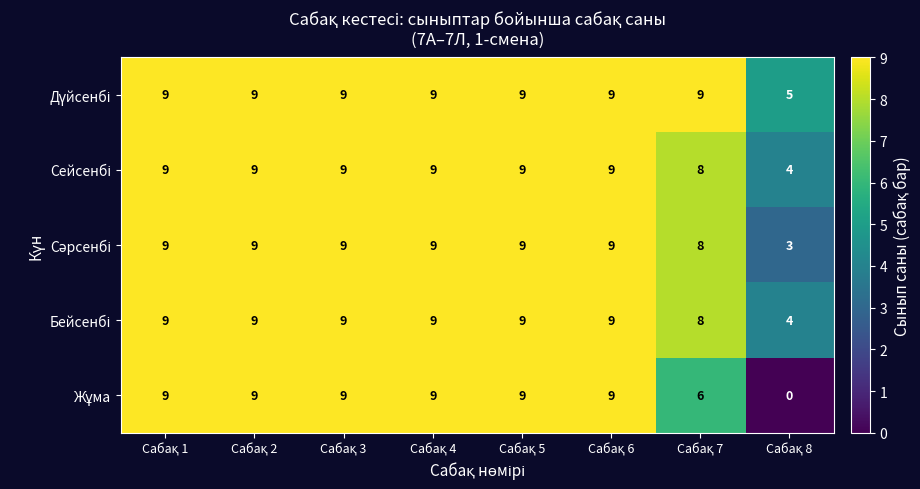

What is the maximum value shown in the chart?

9